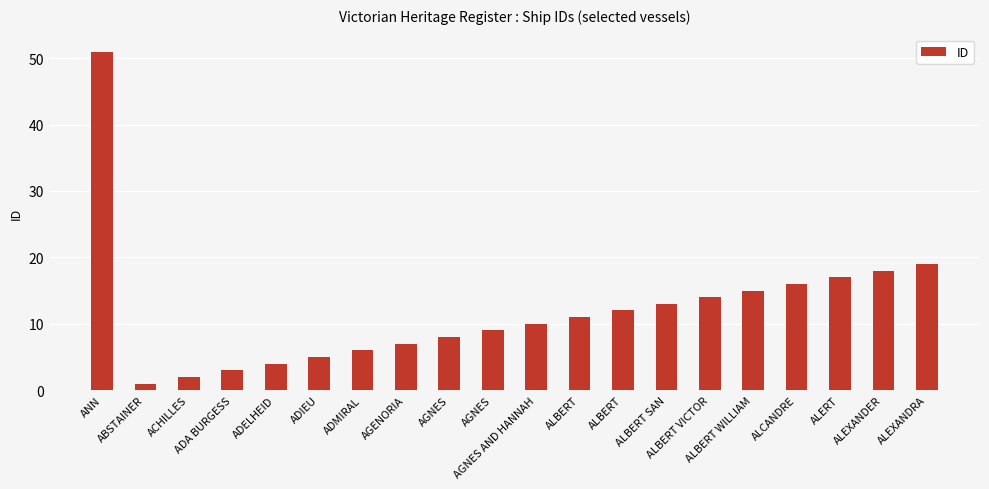

Which category has the lowest value across all series?

ABSTAINER